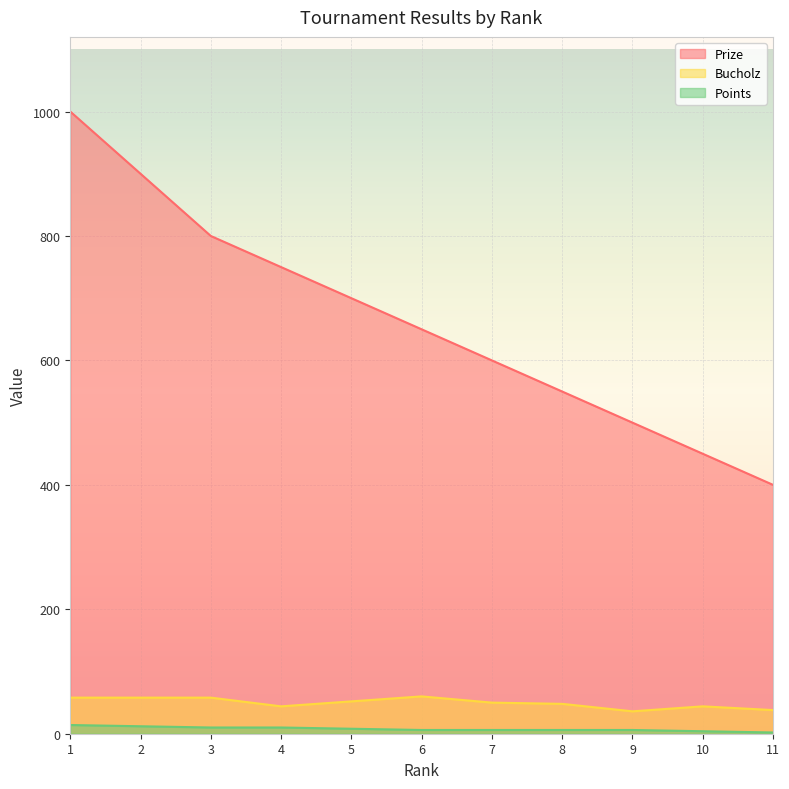

The value of Bucholz at 2 is 101. True or false?

False